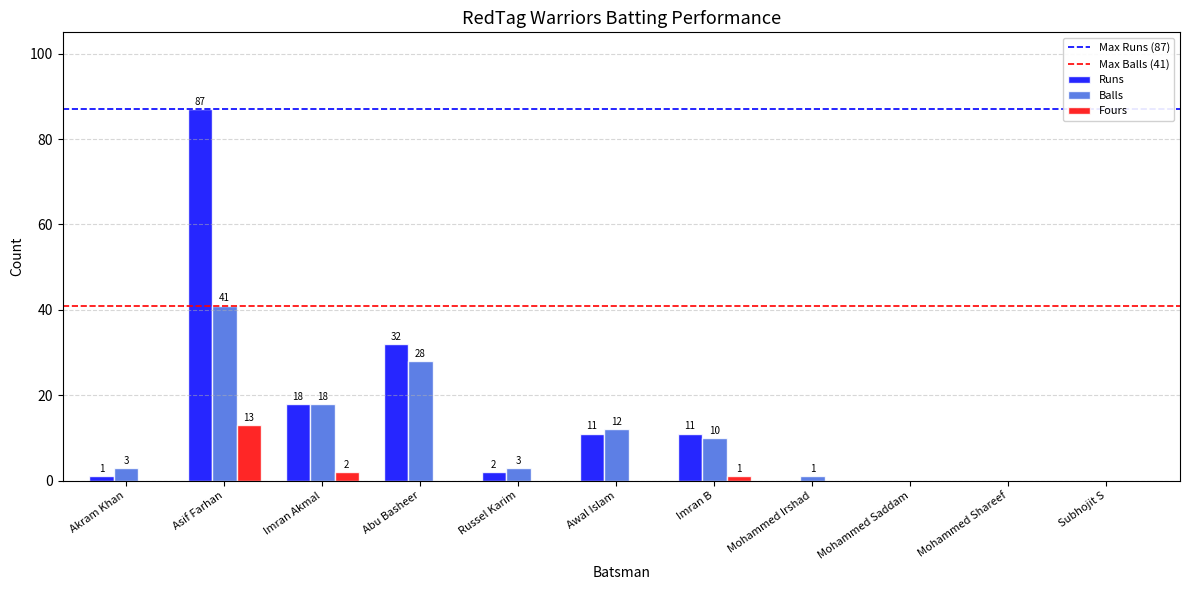

Which category has the highest value across all series?

Asif Farhan